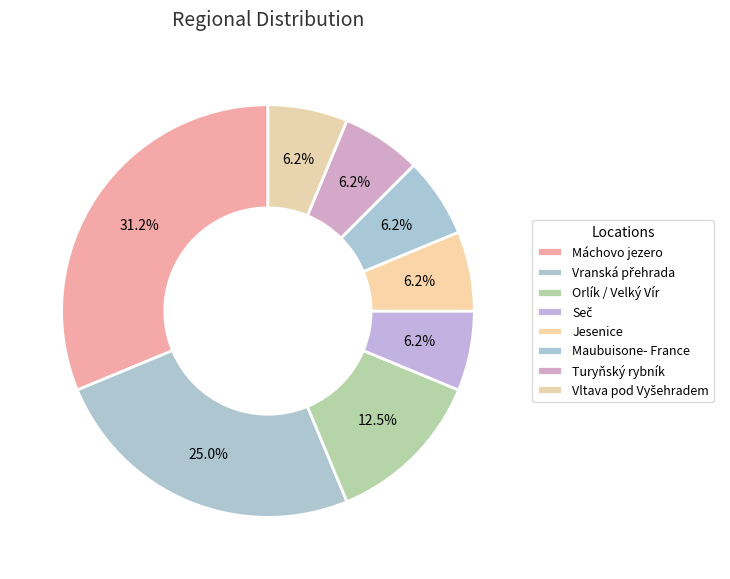

True or false: Vltava pod Vyšehradem accounts for 1% of the total.

False